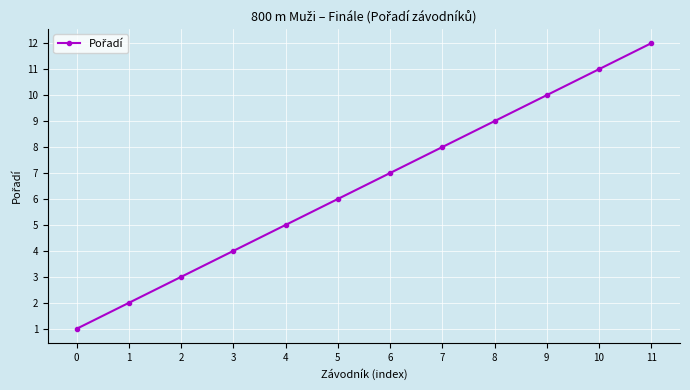

Reading right to left, list all the values displayed in this chart.

12	11	10	9	8	7	6	5	4	3	2	1